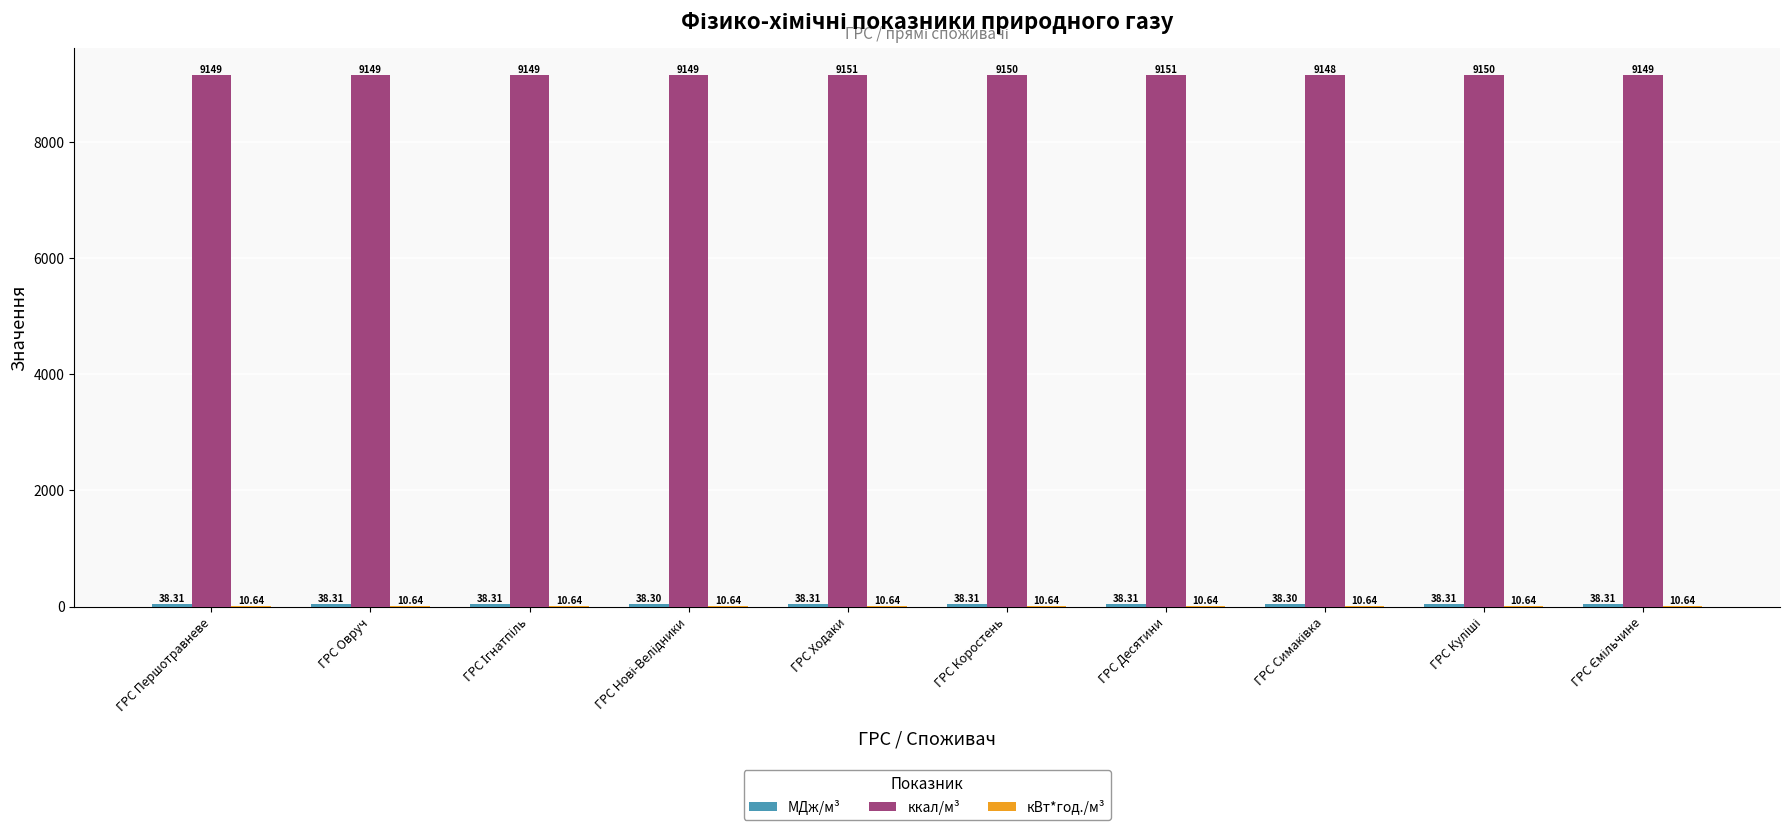

How many series are shown in this chart?

3